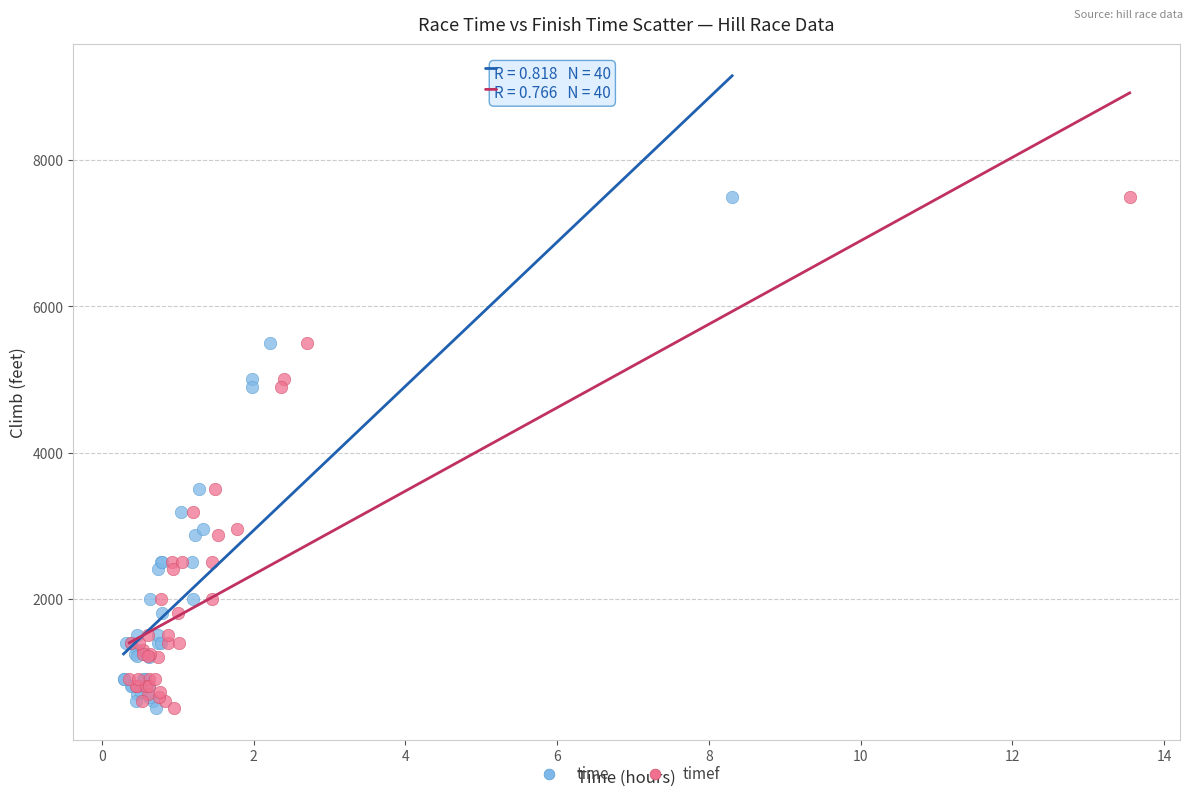

What are all the series names shown in the legend?

time, timef